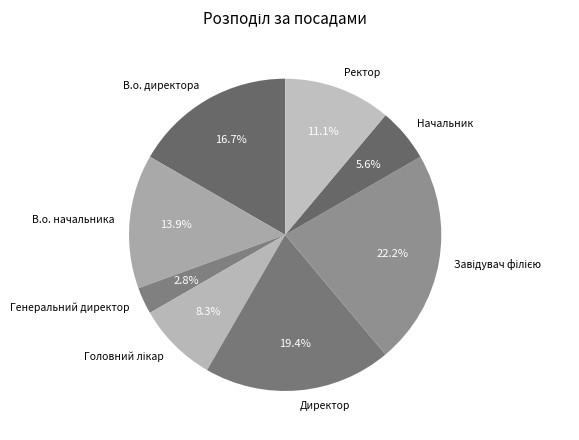

Combined, do Генеральний директор and Начальник account for over 50%?

No